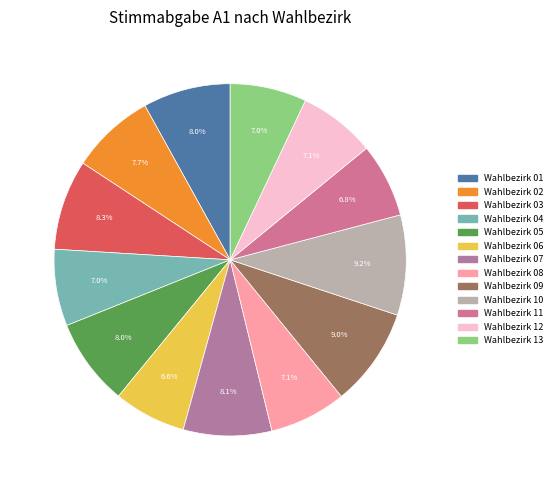

Rank the categories by value from lowest to highest.

Wahlbezirk 06, Wahlbezirk 11, Wahlbezirk 13, Wahlbezirk 04, Wahlbezirk 08, Wahlbezirk 12, Wahlbezirk 02, Wahlbezirk 05, Wahlbezirk 01, Wahlbezirk 07, Wahlbezirk 03, Wahlbezirk 09, Wahlbezirk 10